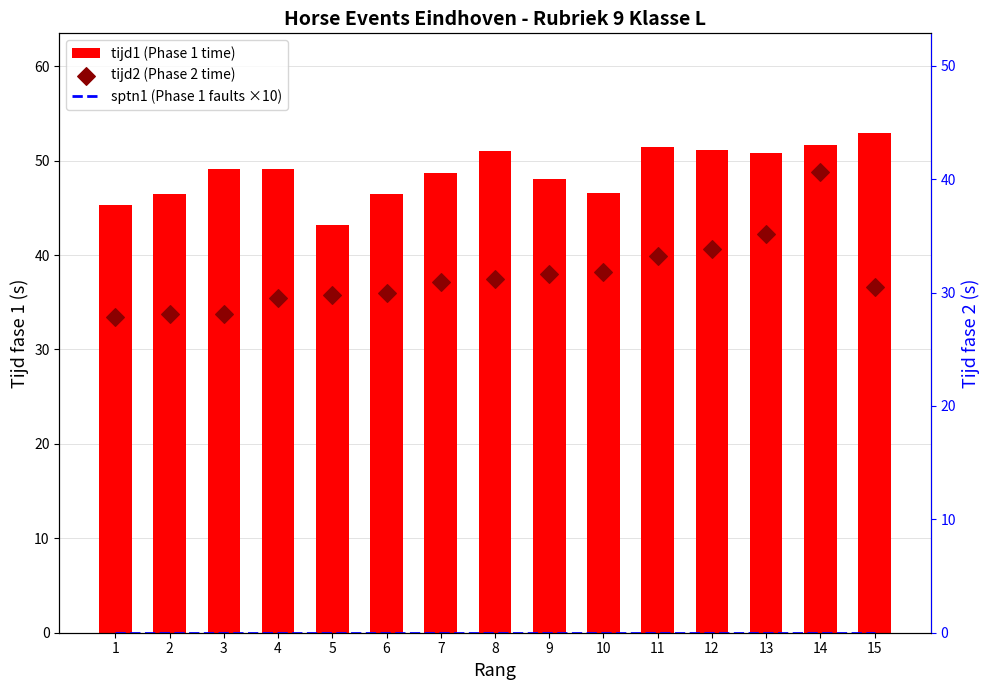

Which series reaches the maximum Y coordinate?

tijd1 (Phase 1 time)